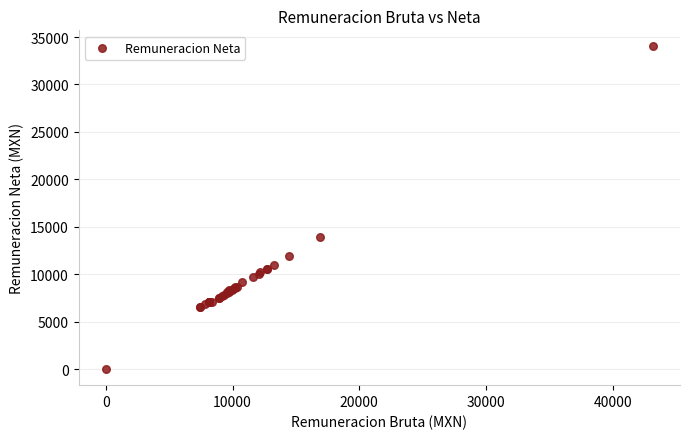

What Y value in the scatter plot is closest to 17002?

13872.8